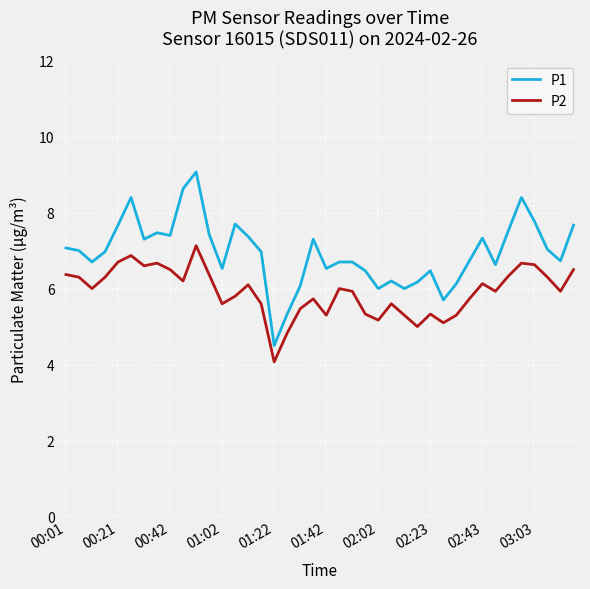

Which series has the largest total across all categories?

P1